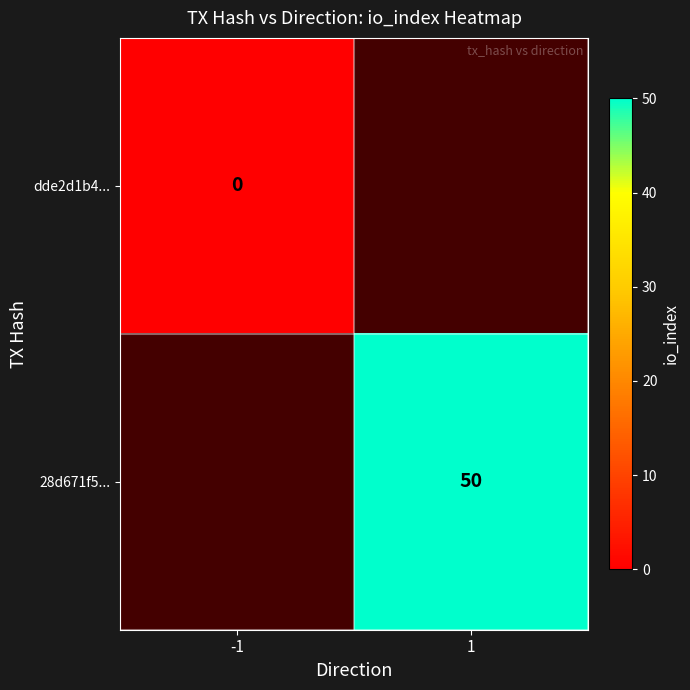

The 28d671f5... series shows 50 at 1. True or false?

True